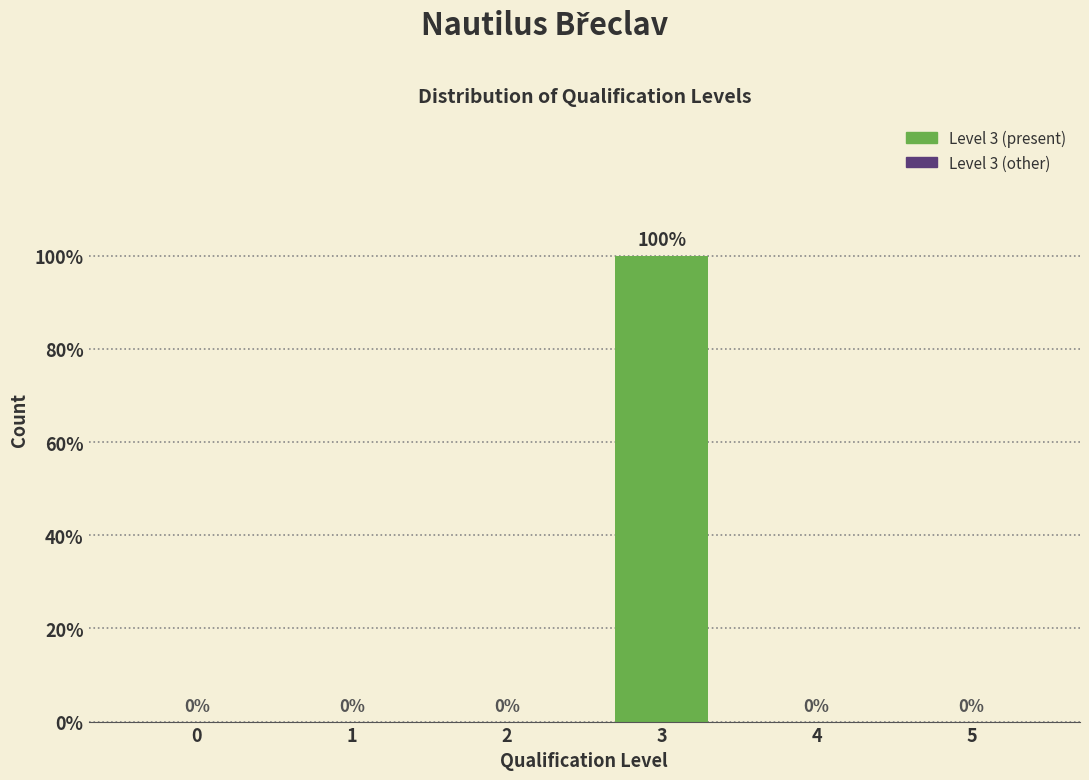

Reading right to left, extract all data points from this chart.

5=0	4=0	3=100	2=0	1=0	0=0